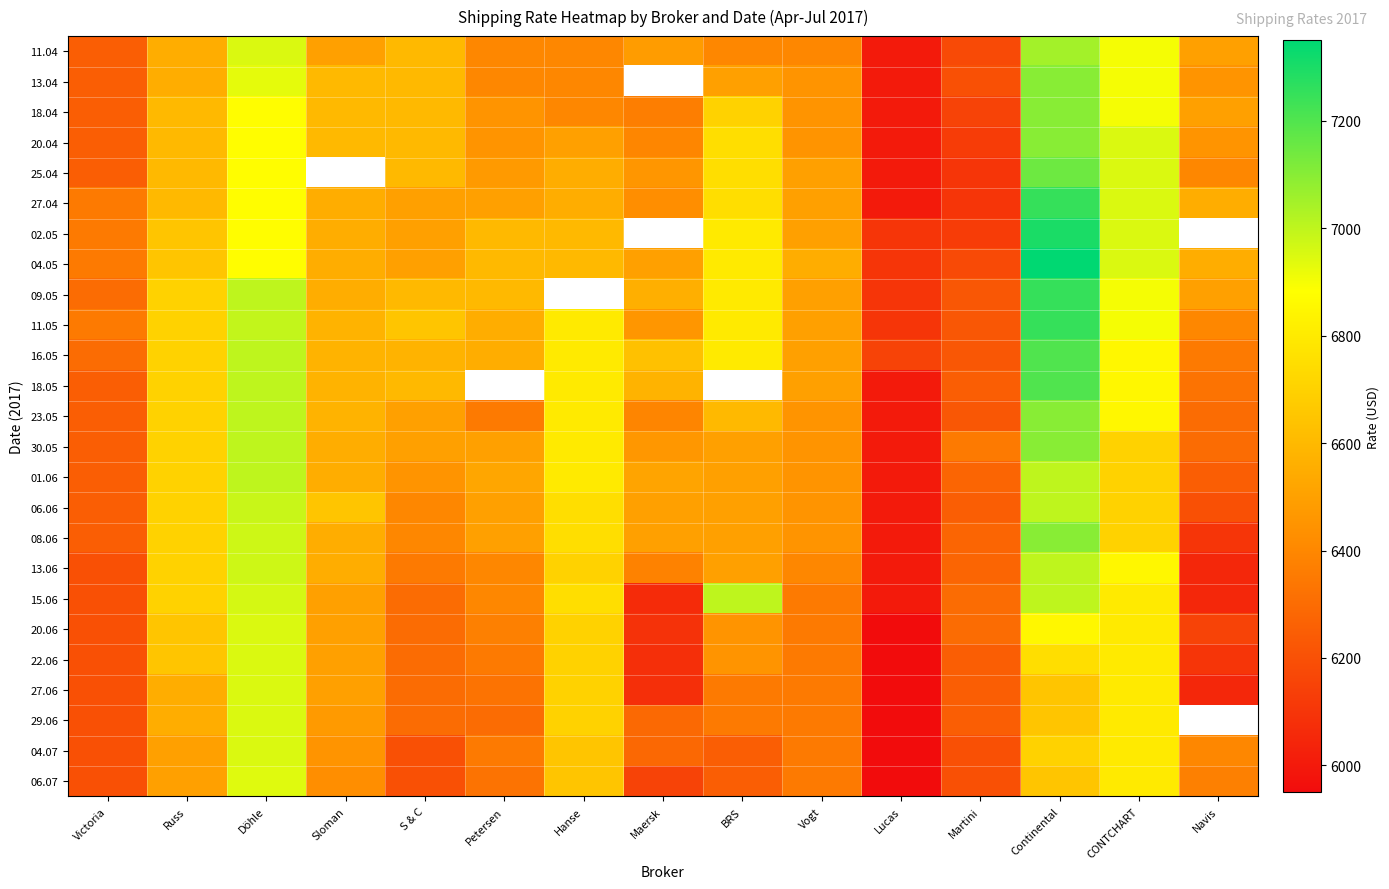

Count the number of data series in this chart.

25